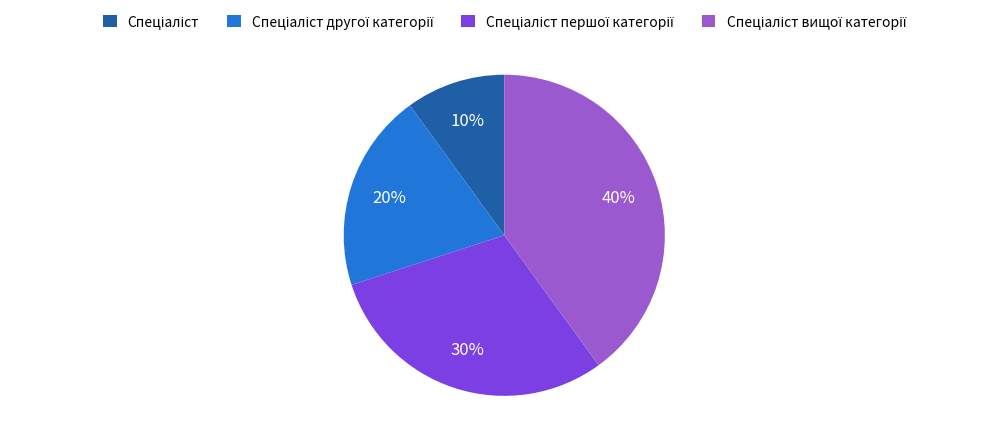

To the nearest percent, what is the difference between the largest and smallest slice percentages?

30%